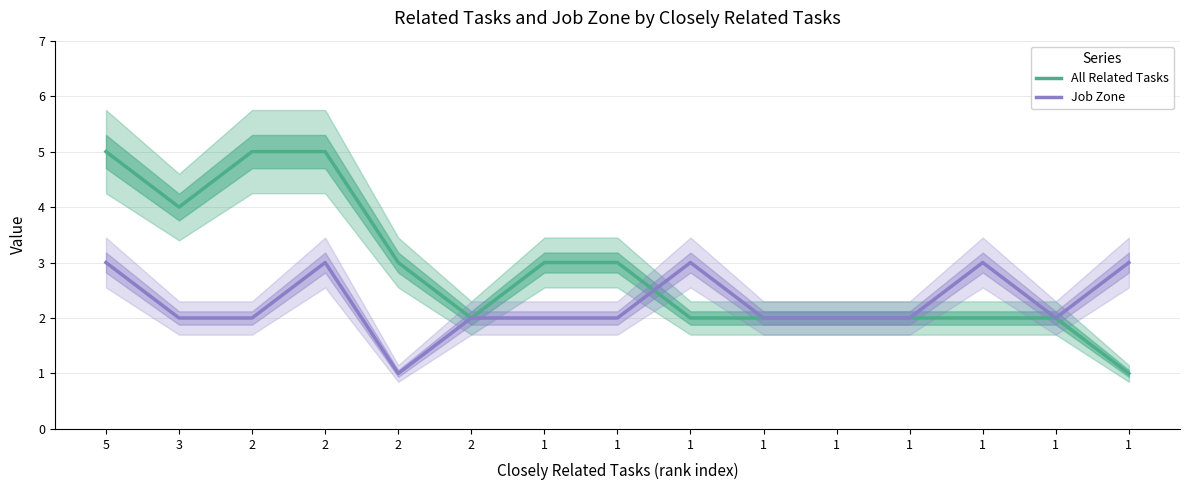

What is the difference between the All Related Tasks values at 1 and 5?

3